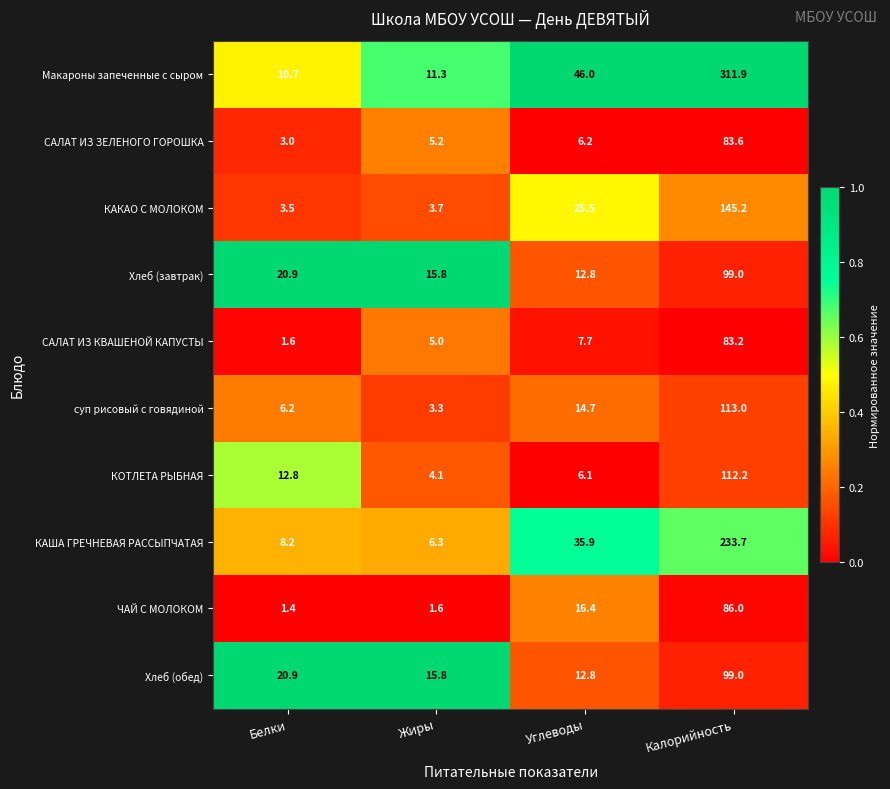

What is the difference between the maximum and minimum values in the Хлеб (завтрак) series?

86.2